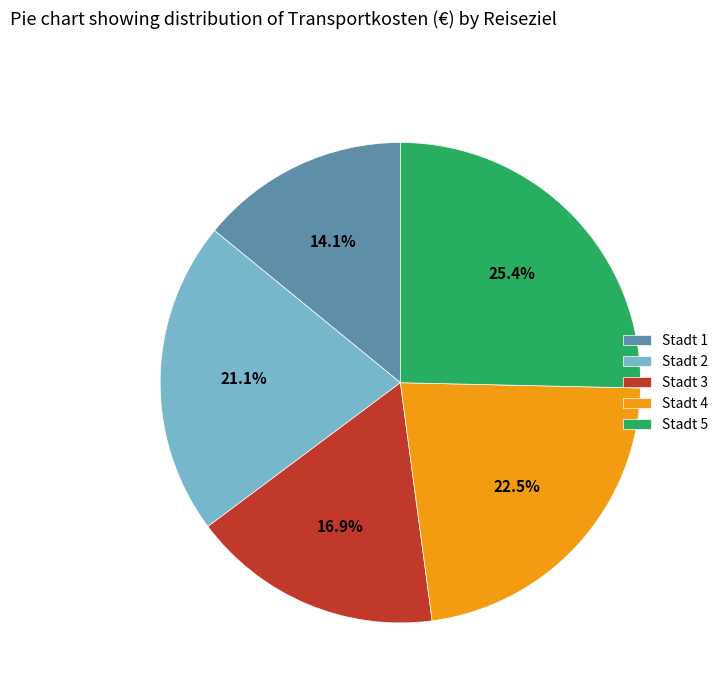

Does Stadt 1 represent more than half of the total?

No